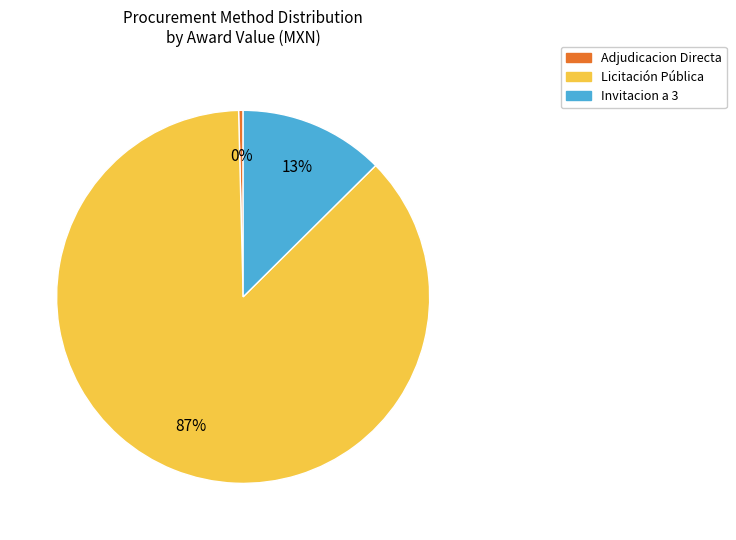

Is there a majority slice in this chart?

Yes